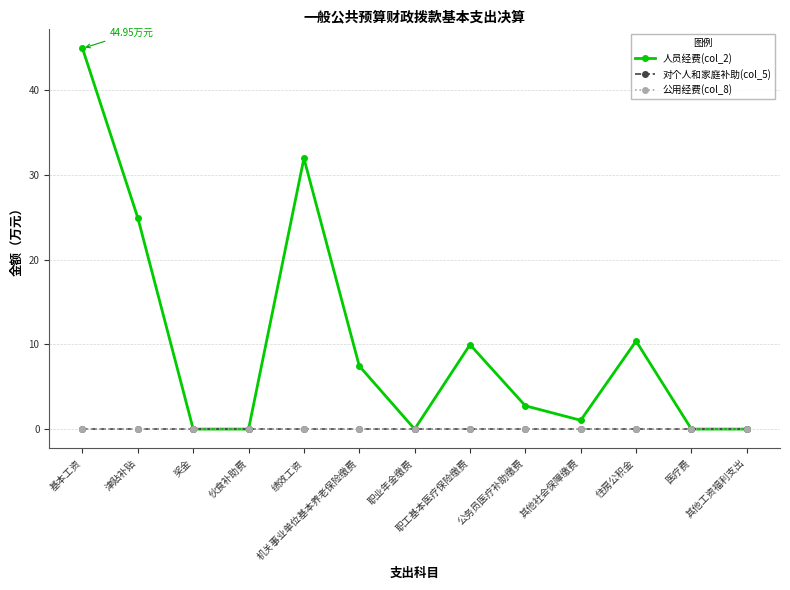

Reading left to right, transcribe all the data shown in this chart.

人员经费(col_2): 45.0	24.9	0.0	0.0	32.0	7.5	0.0	10.0	2.8	1.0	10.4	0.0	0.0
对个人和家庭补助(col_5): 0.0	0.0	0.0	0.0	0.0	0.0	0.0	0.0	0.0	0.0	0.0	0.0	0.0
公用经费(col_8): 0.0	0.0	0.0	0.0	0.0	0.0	0.0	0.0	0.0	0.0	0.0	0.0	0.0